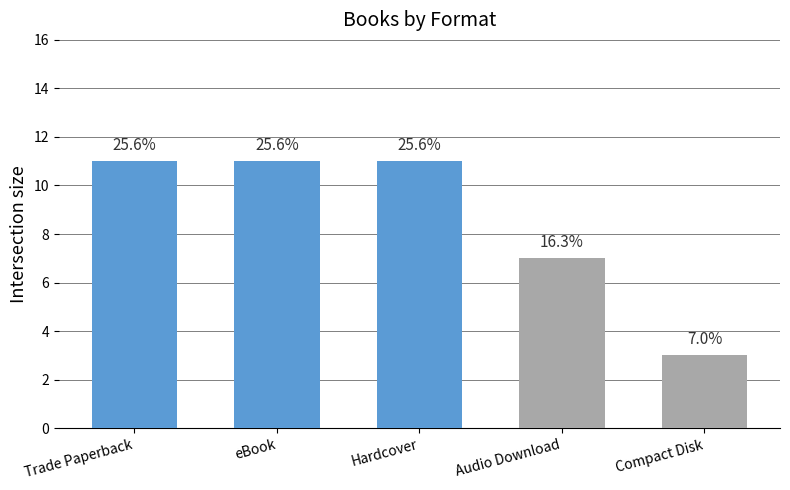

What is the average value?

9